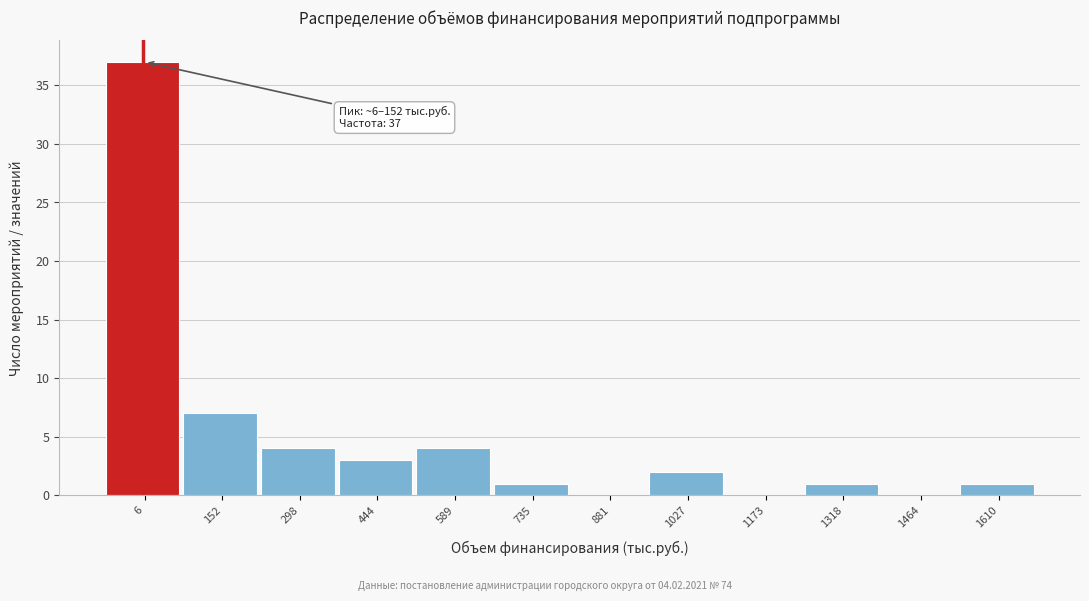

Reading right to left, what are all the values shown in this chart?

1610=1	1464=0	1318=1	1173=0	1027=2	881=0	735=1	589=4	444=3	298=4	152=7	6=37